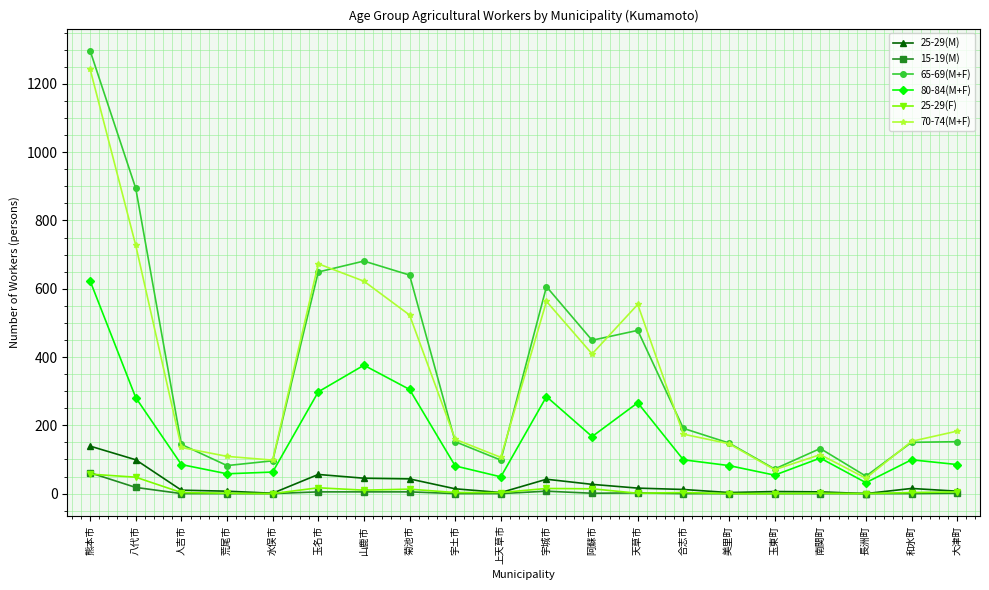

Which series has the largest range (max minus min)?

65-69(M+F)